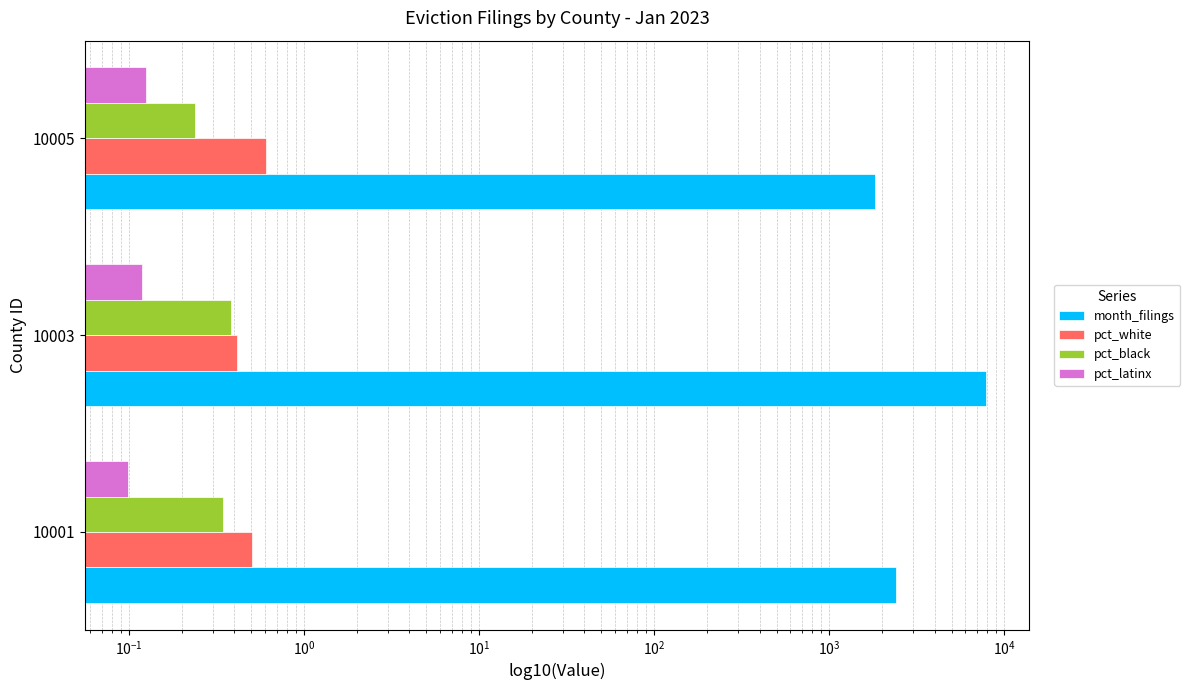

Reading right to left, list all the values displayed in this chart.

month_filings: 1823.0	7890.0	2393.0
pct_white: 0.6	0.4	0.5
pct_black: 0.2	0.4	0.3
pct_latinx: 0.1	0.1	0.1